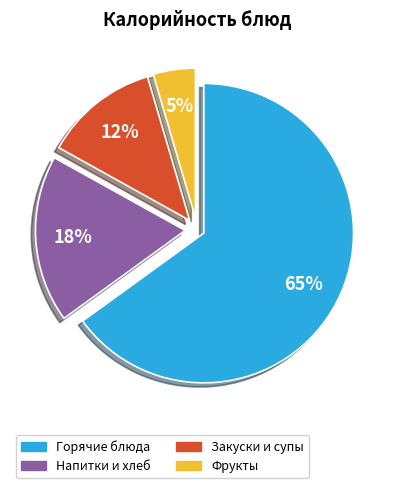

Combined, do Закуски и супы and Фрукты account for over 50%?

No